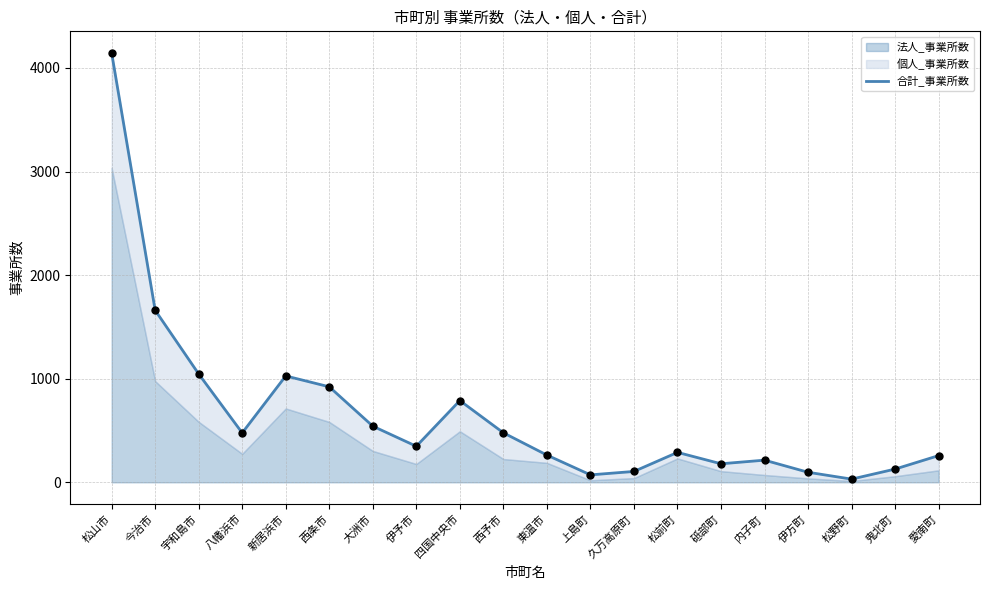

What is the change in value from 大洲市 to 四国中央市?

+247